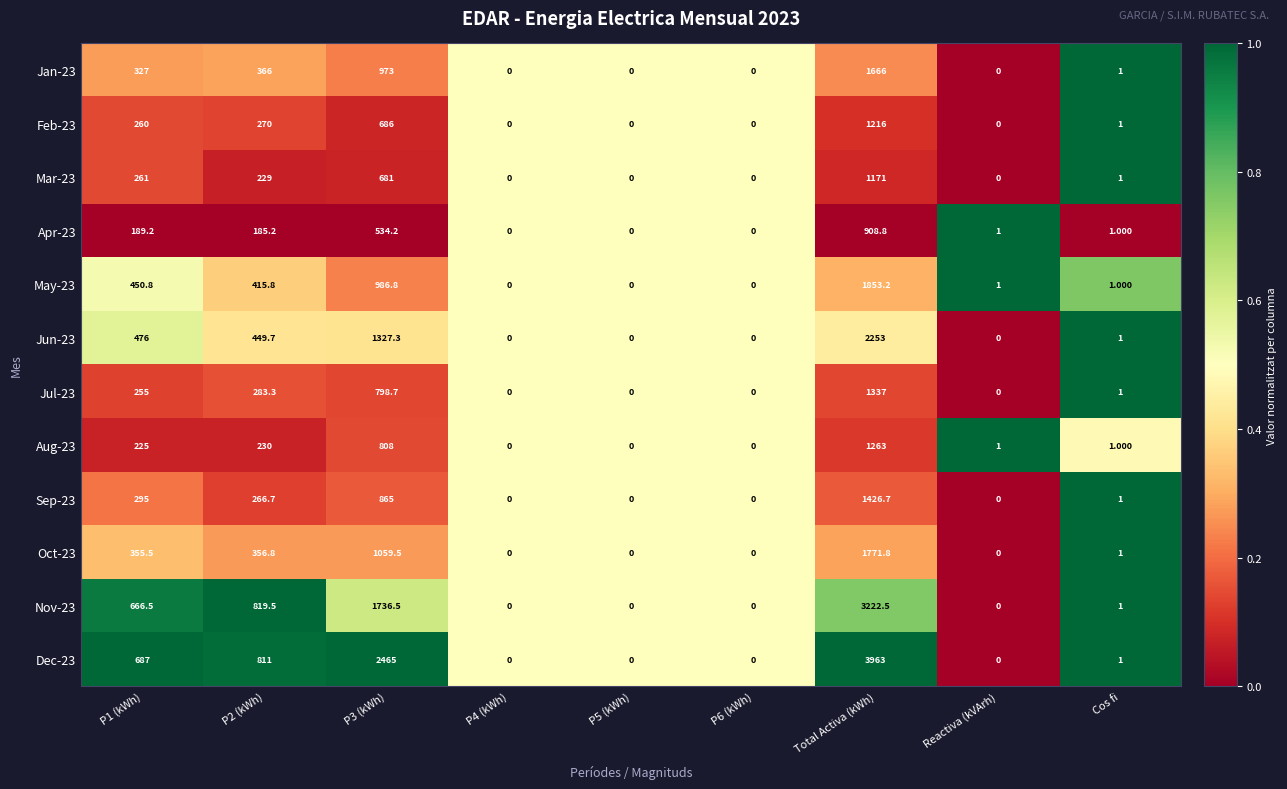

At which category is the sum across all series the highest?

Total Activa (kWh)